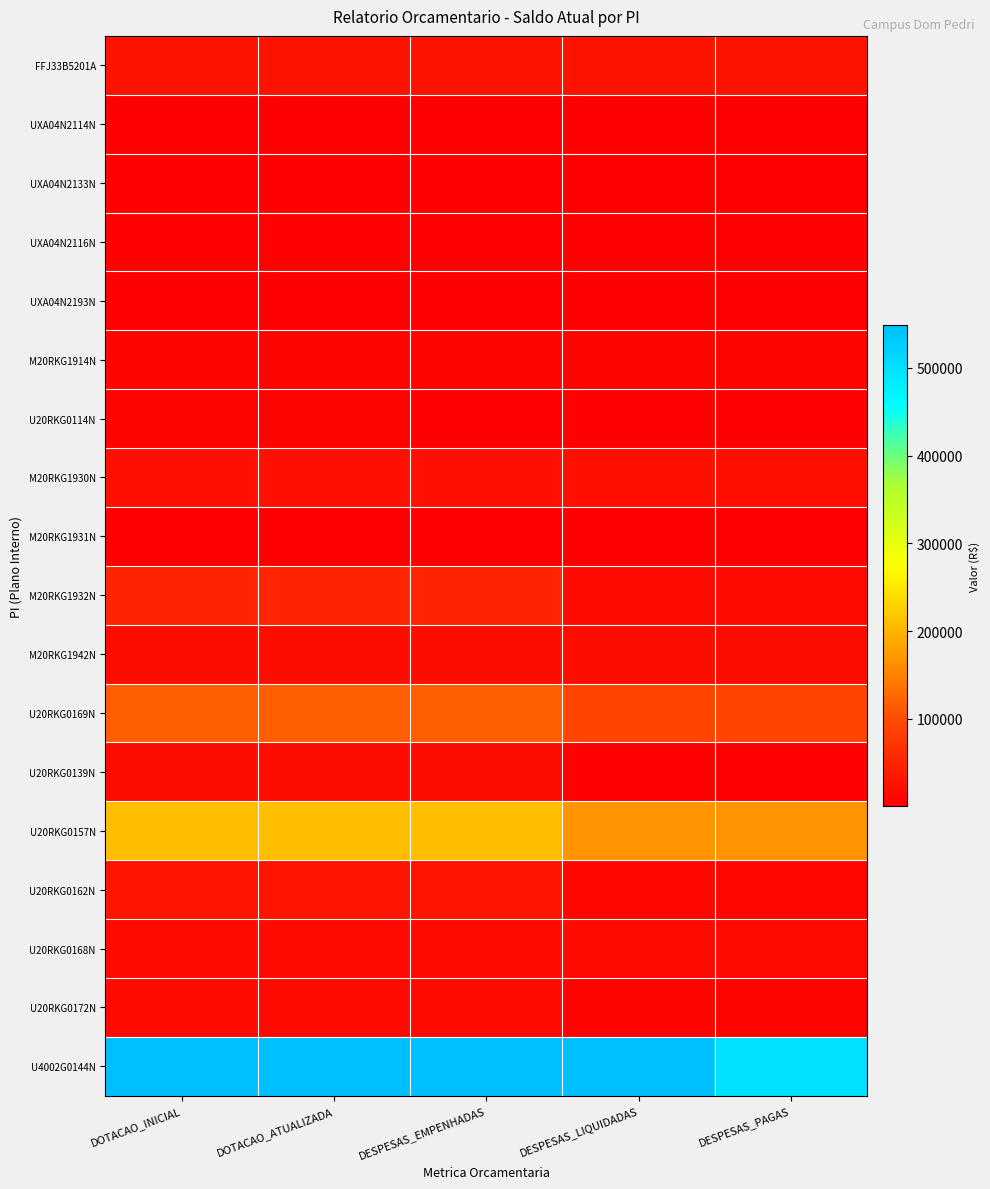

At which category is the sum across all series the highest?

DOTACAO_INICIAL